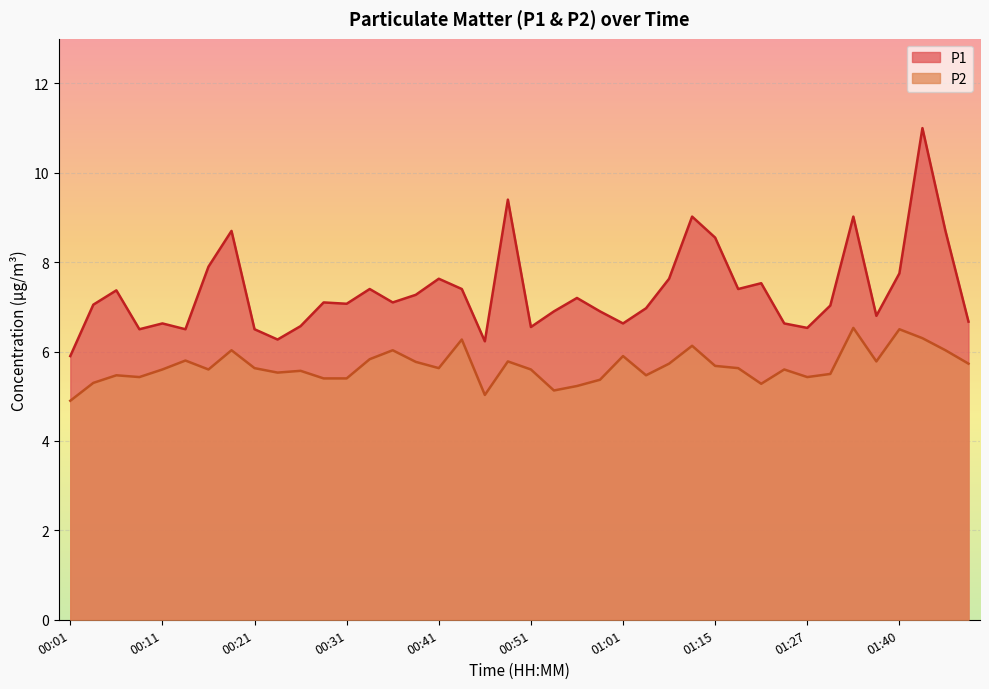

Which category has the highest value in the P1 series?

01:43